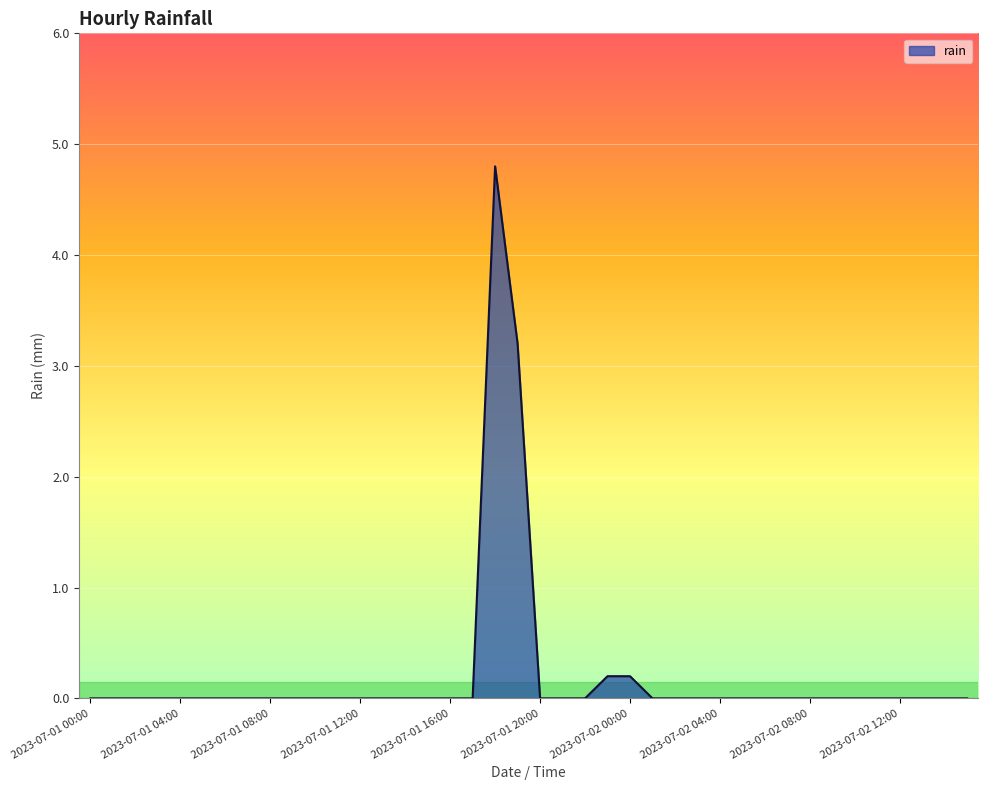

Reading left to right, extract all data points from this chart.

0.0	0.0	0.0	0.0	0.0	0.0	0.0	0.0	0.0	0.0	0.0	0.0	0.0	0.0	0.0	0.0	0.0	0.0	4.8	3.2	0.0	0.0	0.0	0.2	0.2	0.0	0.0	0.0	0.0	0.0	0.0	0.0	0.0	0.0	0.0	0.0	0.0	0.0	0.0	0.0